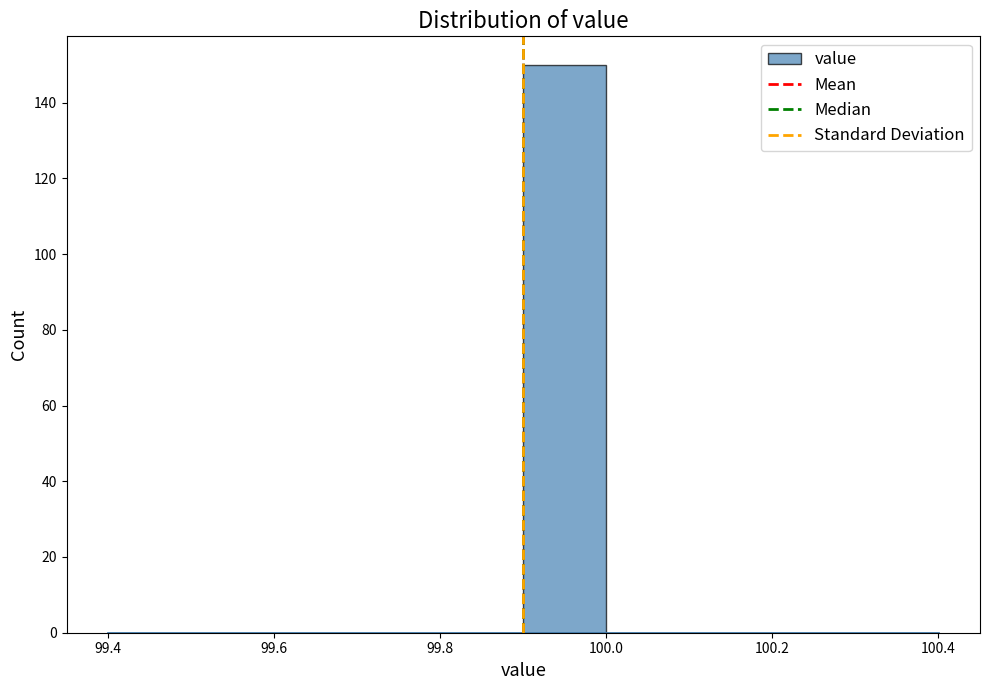

How tall is the bar that spans 99.9 to 100.0 on the x-axis? The values are not printed on the chart, so give them approximately, as read against the axis.

150